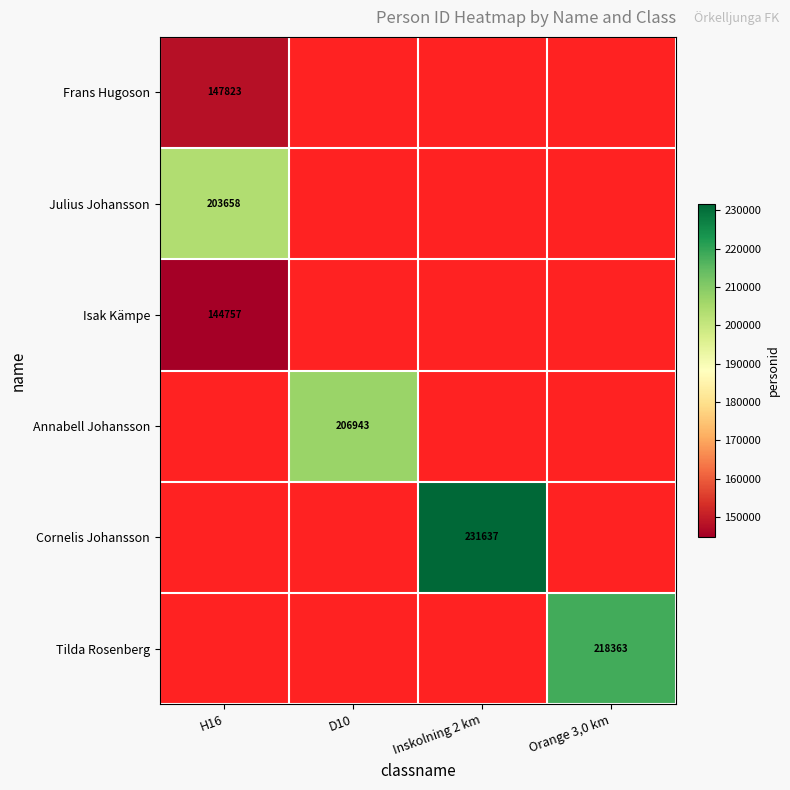

The value of Tilda Rosenberg at Orange 3,0 km is 218363. True or false?

True